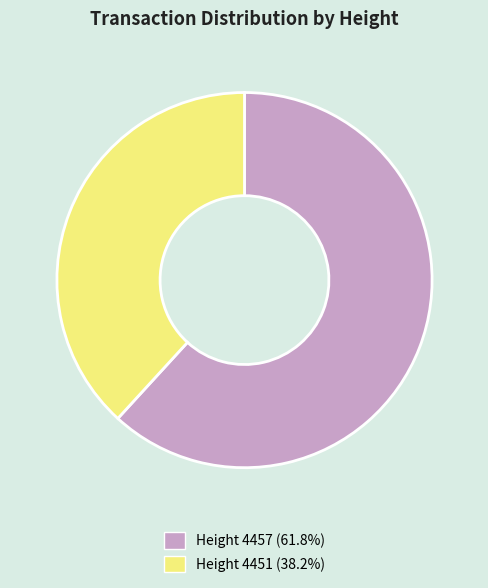

Does any single category account for the majority?

Yes